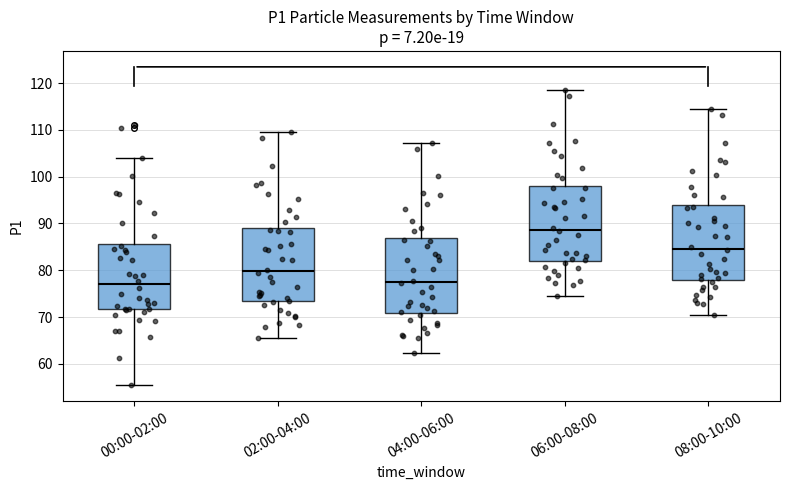

Reading left to right, transcribe this box plot: for each box, give where its median line is, the range the box spans, and where its two whiskers end, as read against the y-axis. The values are not printed on the chart, so give them approximately, as read against the axis.

00:00-02:00: median 77, box 72 to 86, whiskers 55 to 104
02:00-04:00: median 80, box 73 to 89, whiskers 66 to 110
04:00-06:00: median 78, box 71 to 87, whiskers 62 to 107
06:00-08:00: median 89, box 82 to 98, whiskers 75 to 119
08:00-10:00: median 85, box 78 to 94, whiskers 71 to 114